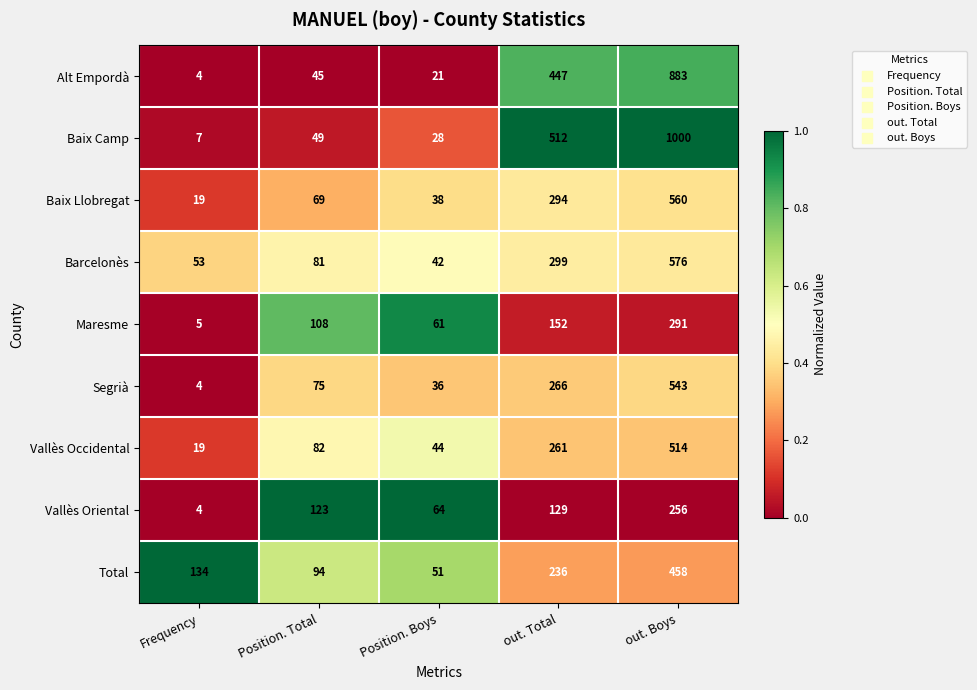

What is the total value across all series at Position. Boys?

385